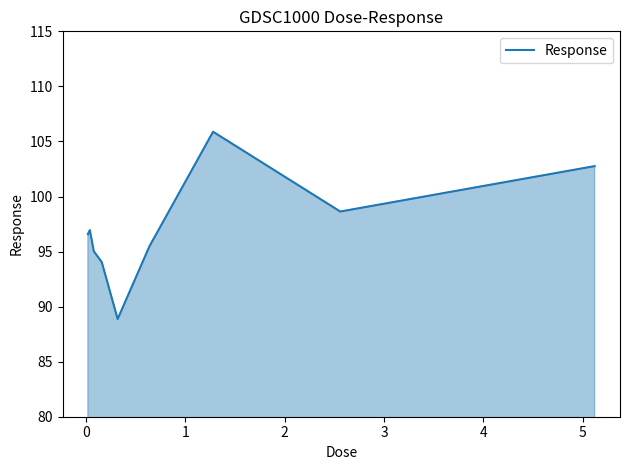

What is the difference between the maximum and minimum values?

17.0